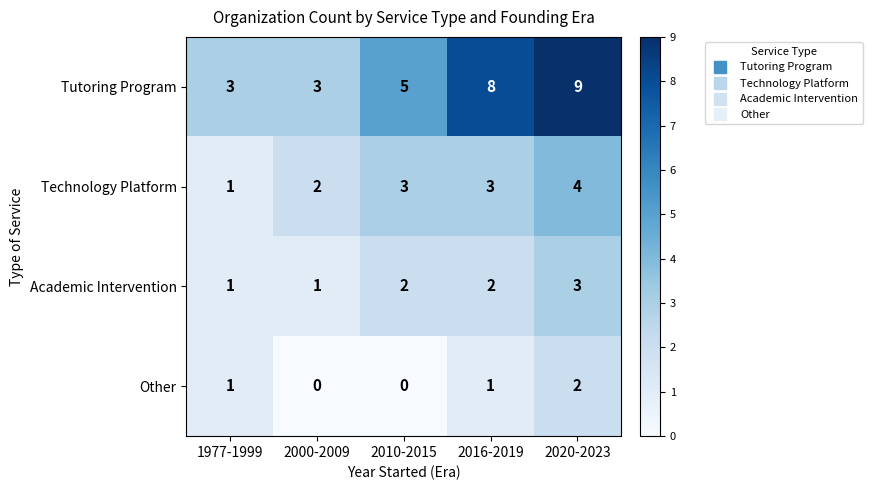

The Technology Platform series shows 3 at 2000-2009. True or false?

False